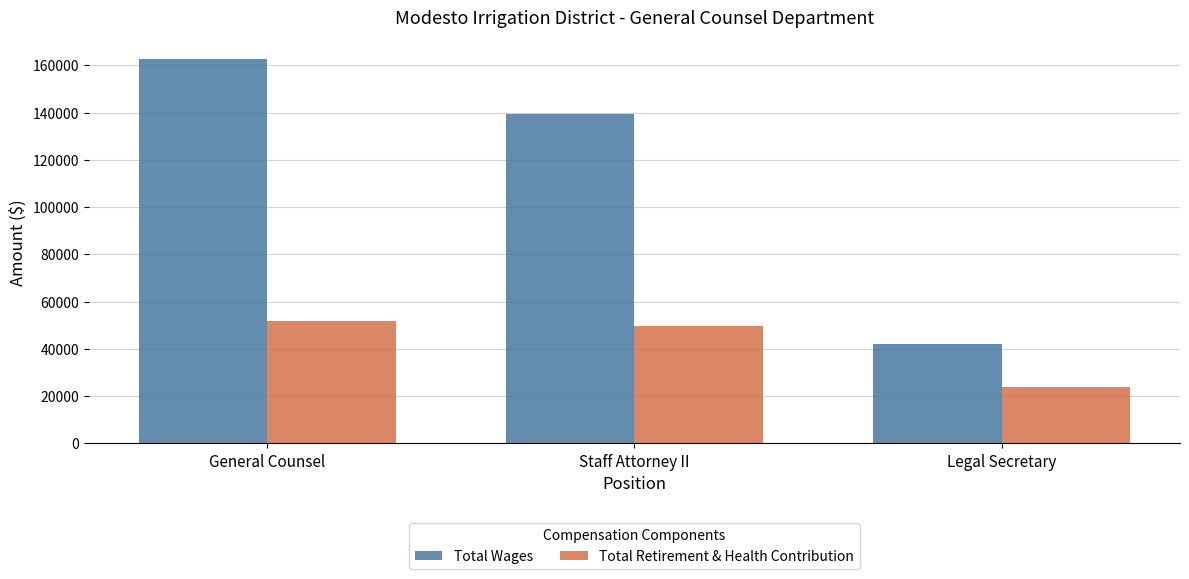

What is the sum of the Total Wages values at Staff Attorney II and General Counsel?

302002